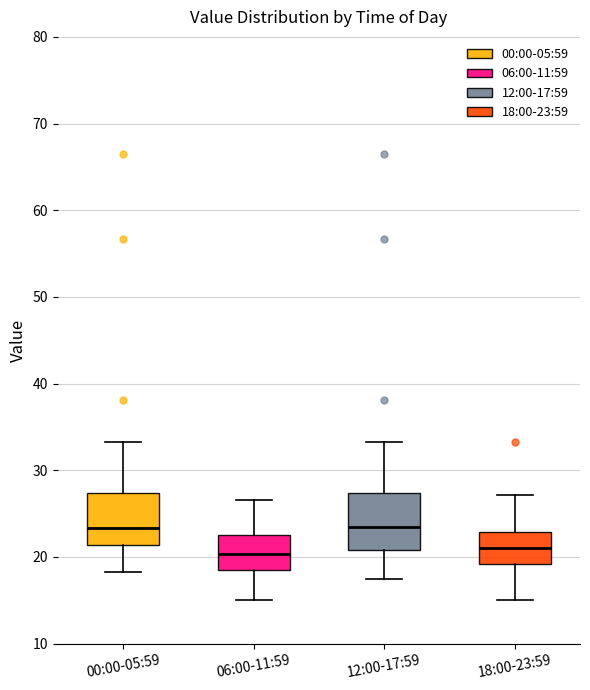

Where is the upper edge of the box for 00:00-05:59 on the y-axis? The values are not printed on the chart, so give them approximately, as read against the axis.

27